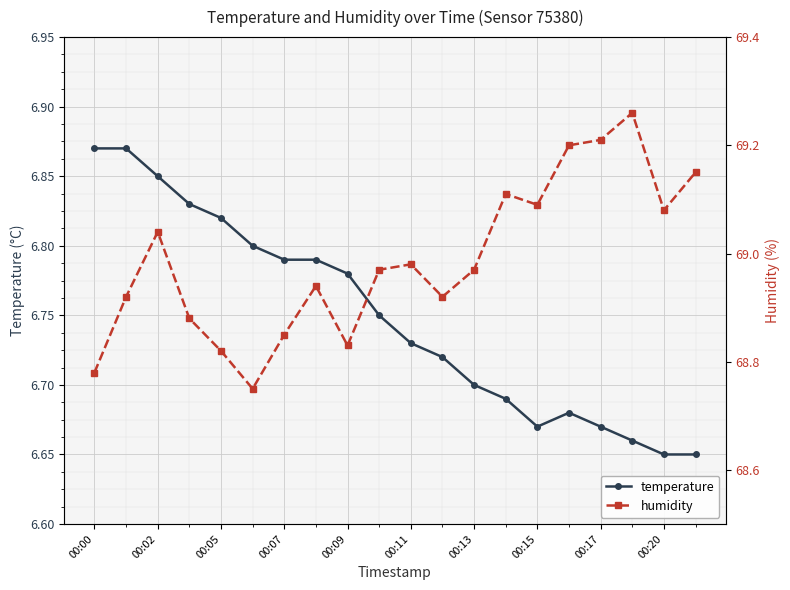

At which category is the sum across all series the highest?

17